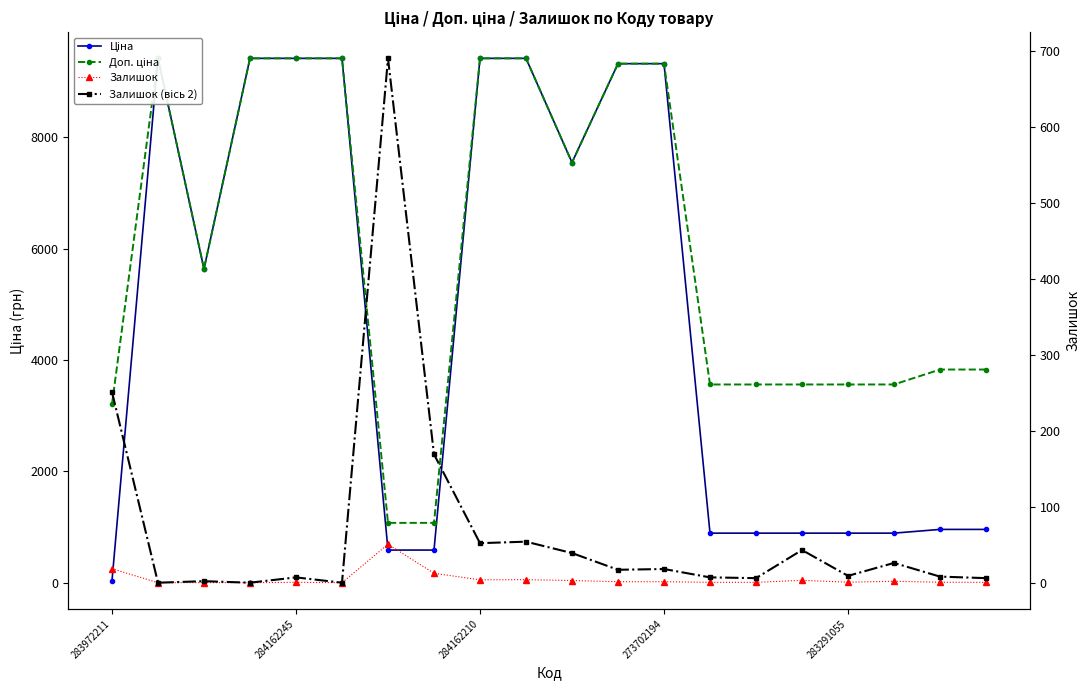

Reading right to left, list all the values displayed in this chart.

Ціна: 957.1	957.1	889.9	889.9	889.9	889.9	889.9	9321.4	9321.4	7545.9	9416.9	9416.9	586.0	586.0	9416.9	9416.9	9416.9	5636.0	9416.9	32.0
Доп. ціна: 3828.4	3828.4	3559.7	3559.7	3559.7	3559.7	3559.7	9321.4	9321.4	7545.9	9416.9	9416.9	1074.5	1074.5	9416.9	9416.9	9416.9	5636.0	9416.9	3205.0
Залишок: 6.0	8.0	26.0	9.0	43.0	6.0	7.0	18.0	17.0	39.0	54.0	52.0	169.0	690.0	0.0	7.0	0.0	2.0	0.0	251.0
Залишок (вісь 2): 6.0	8.0	26.0	9.0	43.0	6.0	7.0	18.0	17.0	39.0	54.0	52.0	169.0	690.0	0.0	7.0	0.0	2.0	0.0	251.0